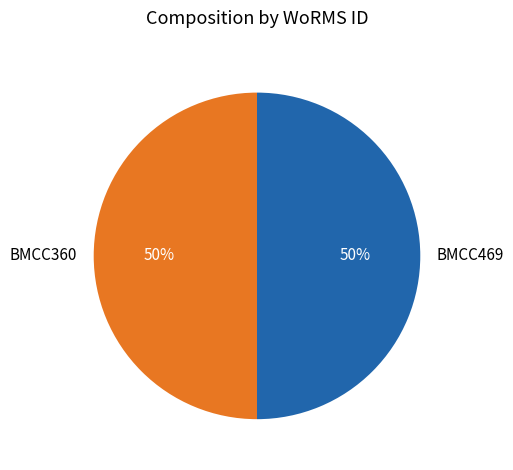

Combined, do BMCC469 and BMCC360 account for over 50%?

Yes